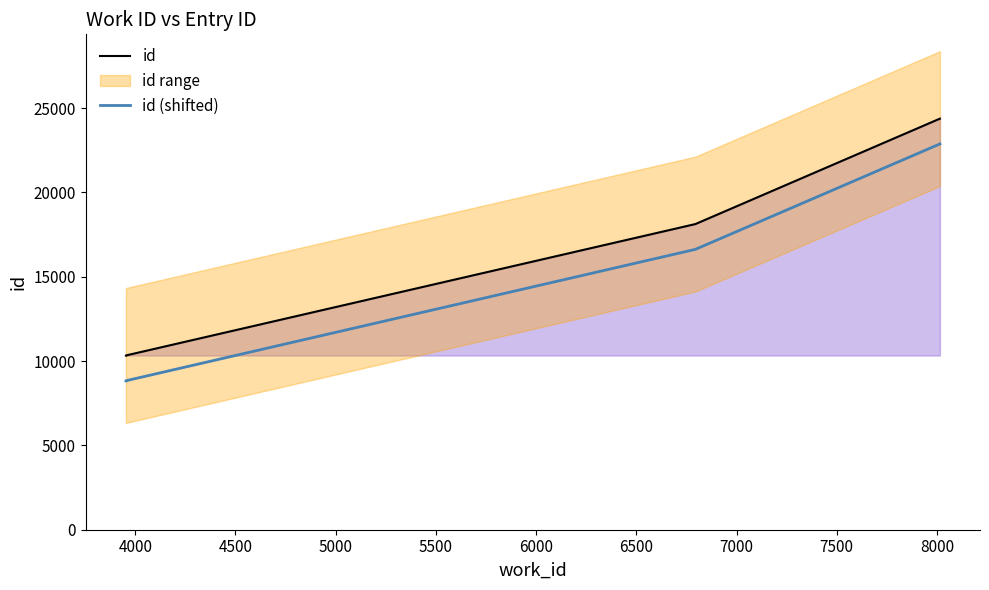

Is this an area chart (filled region under the line)?

No